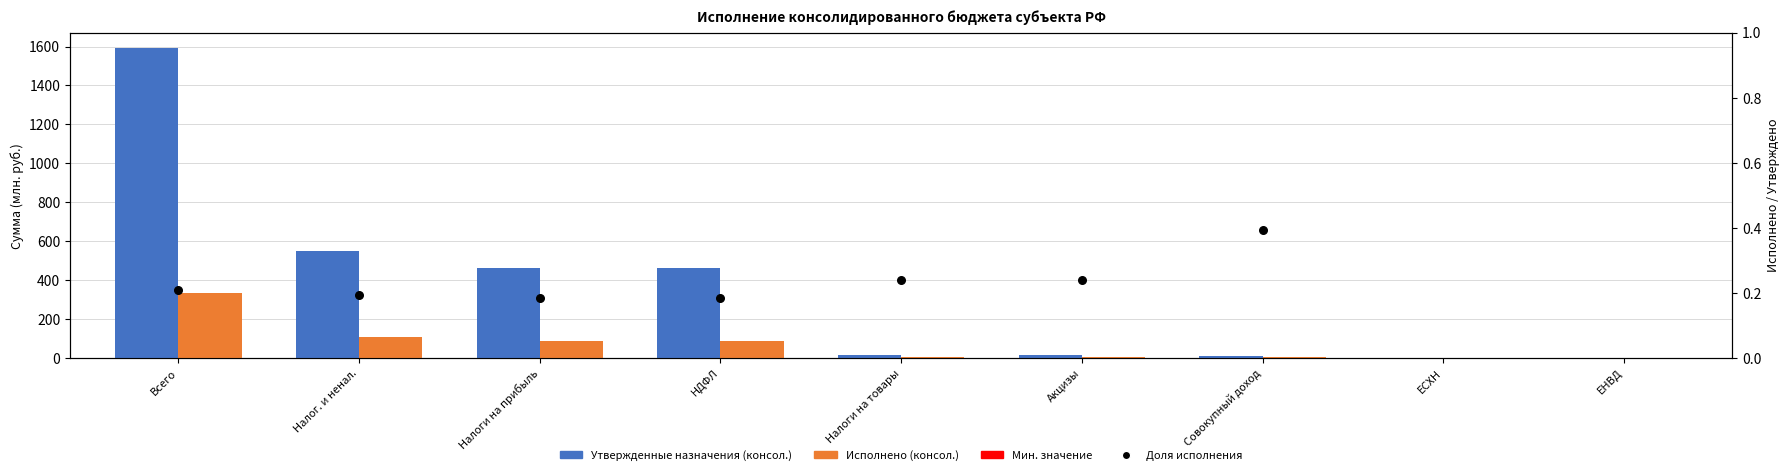

Which series has the widest spread of Y values?

Утвержденные назначения (консол.)